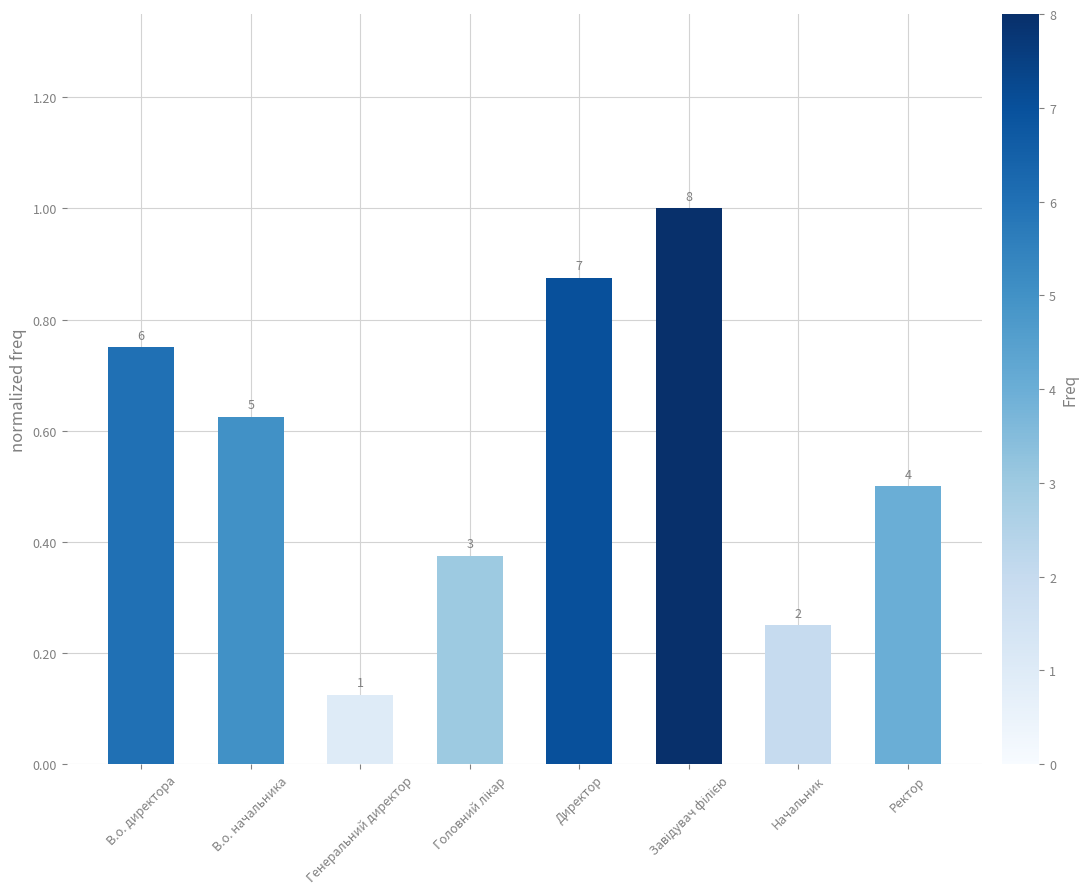

Reading left to right, what are all the values shown in this chart?

0.8	0.6	0.1	0.4	0.9	1.0	0.2	0.5